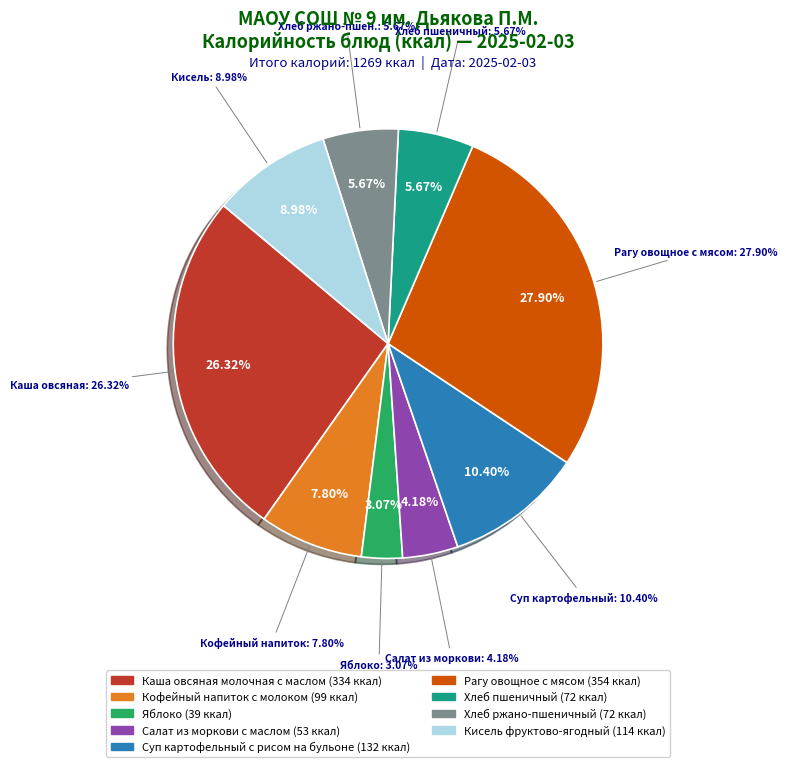

What percentage is the Каша овсяная молочная с маслом slice, to the nearest percent?

26%